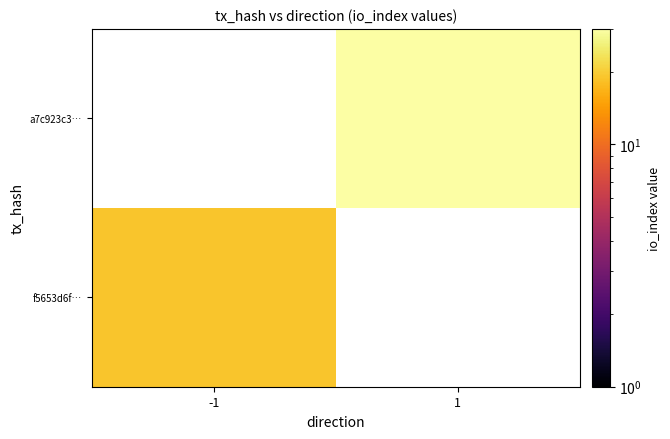

What is the maximum value shown in the chart?

30.0